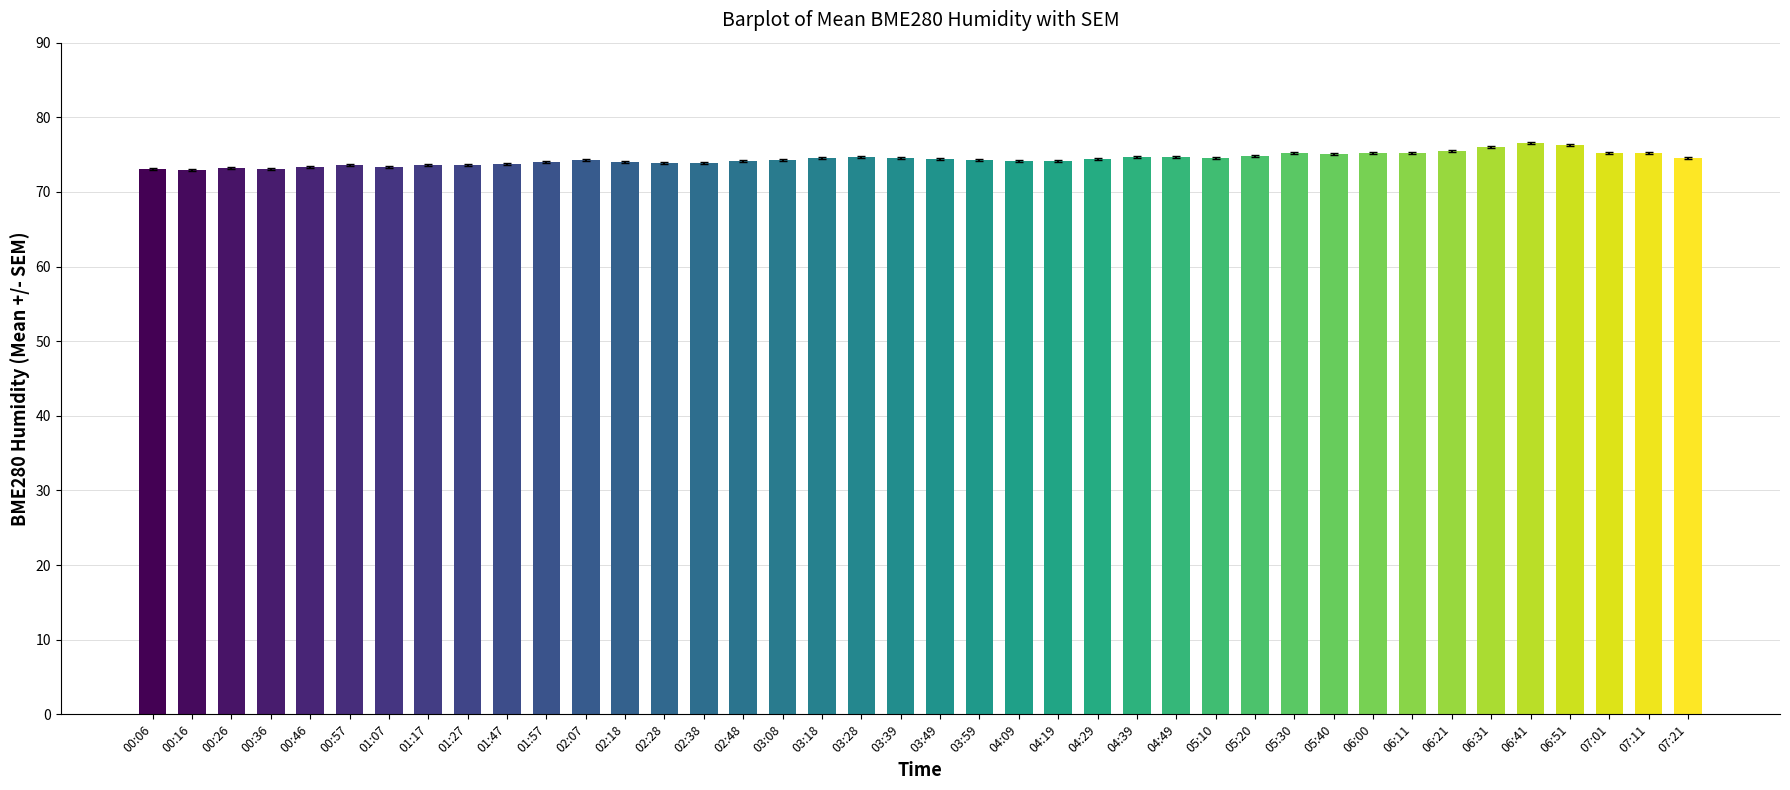

True or false: the data shows 134.7 at 06:21.

False